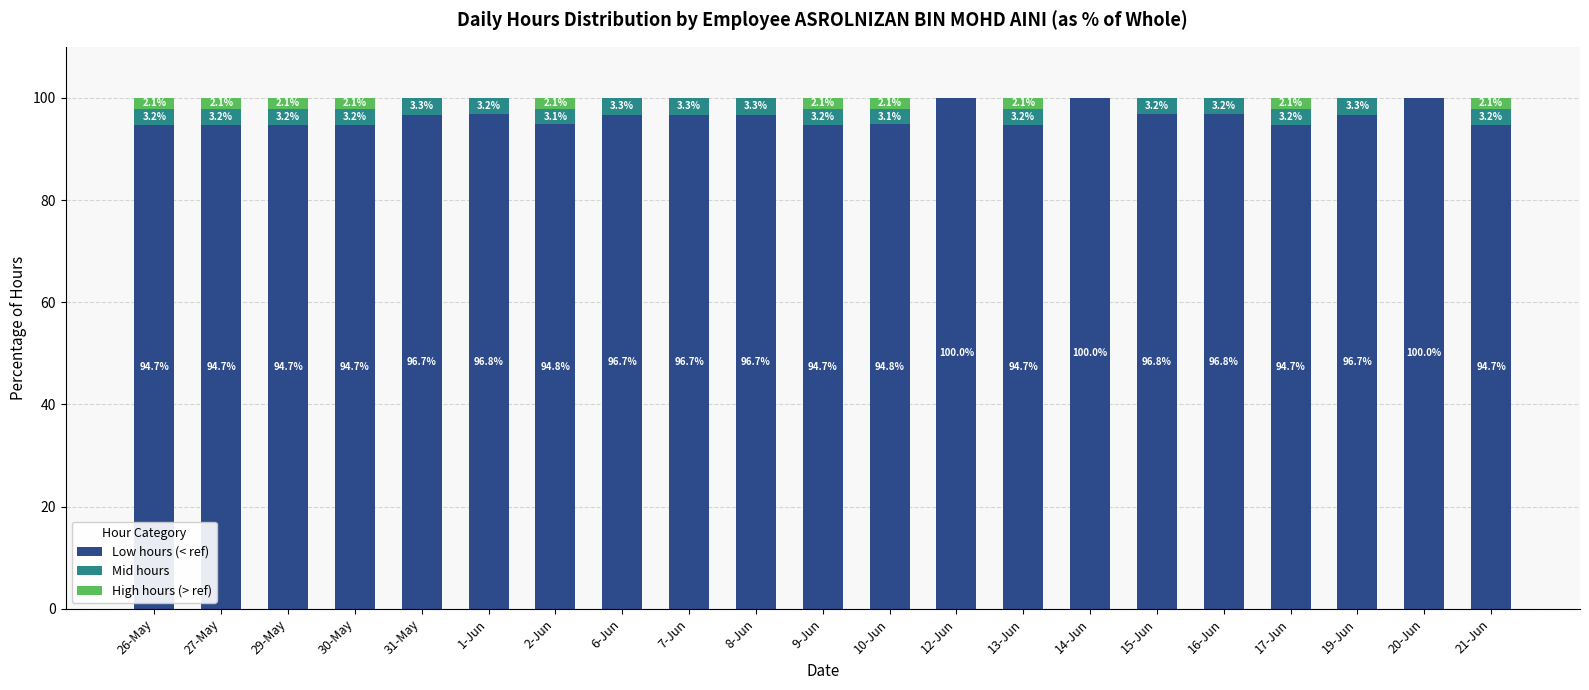

The value of Low hours (< ref) at 2-Jun is 66.3. True or false?

False